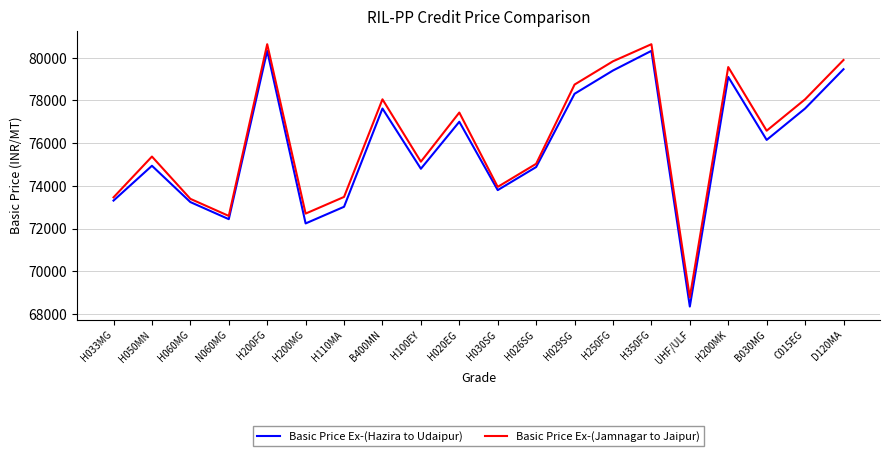

Read the Basic Price Ex-(Jamnagar to Jaipur) value at H020EG, to the nearest 50.

77450